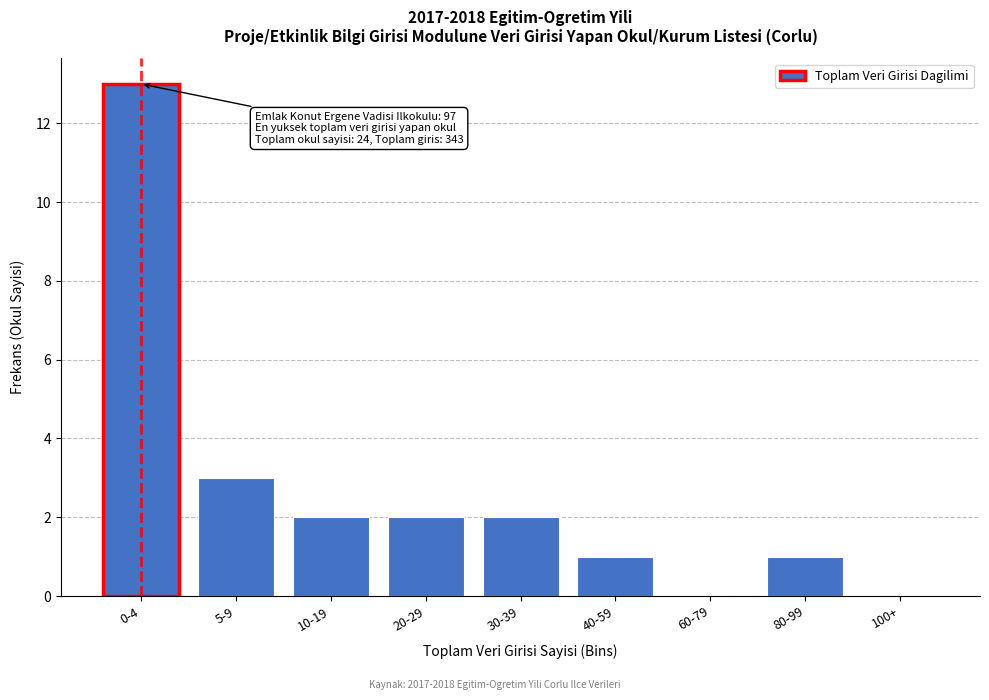

Reading left to right, what are all the values shown in this chart?

0-4=13	5-9=3	10-19=2	20-29=2	30-39=2	40-59=1	60-79=0	80-99=1	100+=0